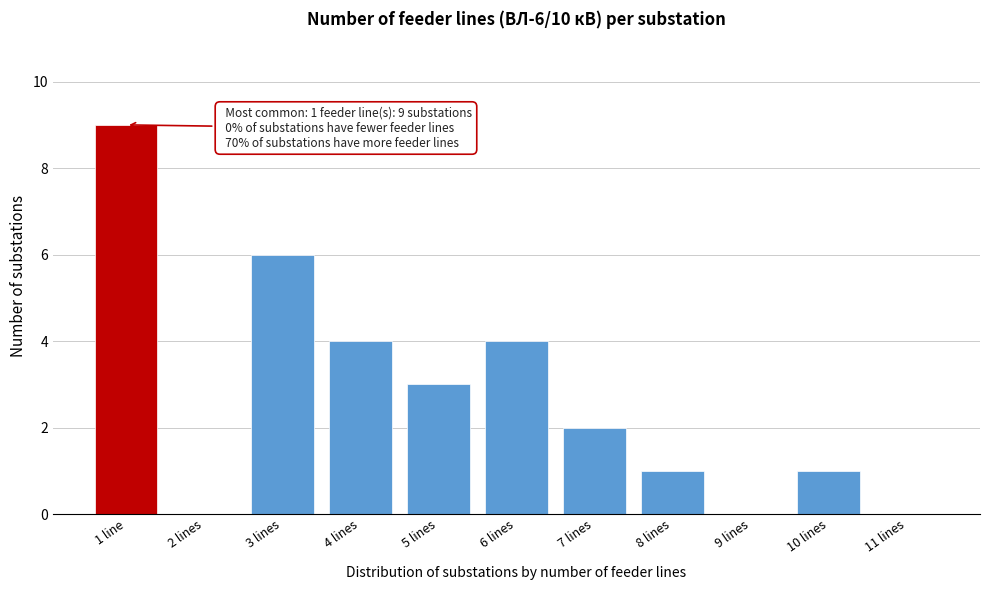

Reading right to left, extract all data points from this chart.

11 lines=0	10 lines=1	9 lines=0	8 lines=1	7 lines=2	6 lines=4	5 lines=3	4 lines=4	3 lines=6	2 lines=0	1 line=9